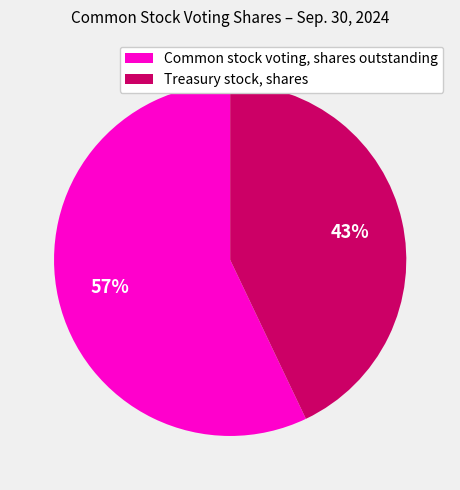

How many segments does this pie chart have?

2